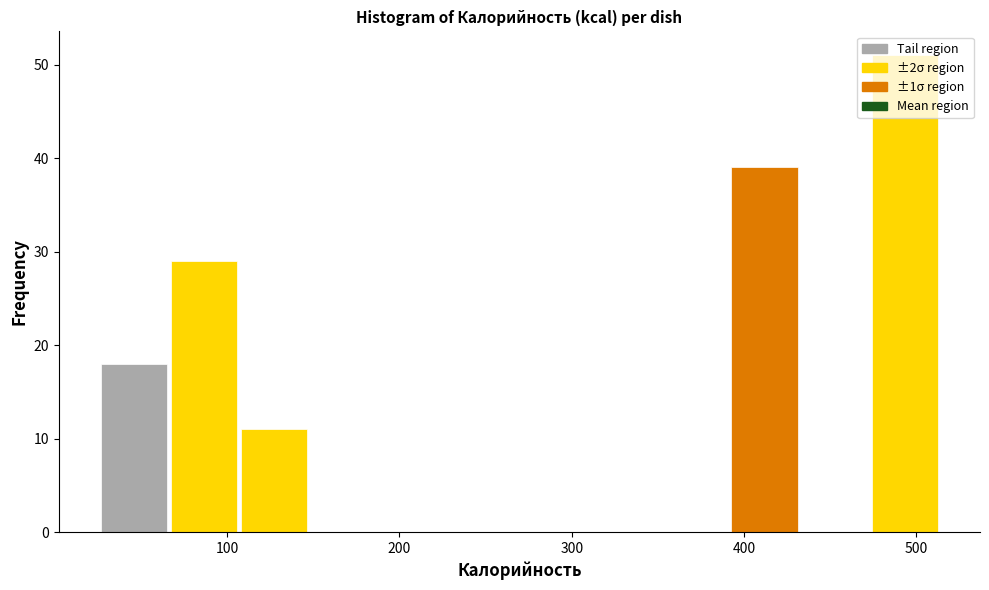

Reading left to right, transcribe this chart: for each bar, give the range it covers on the x-axis and its height. Neither the bar edges nor the heights are printed on the chart, so give them approximately, as read against the axes.

30 to 70: 18
70 to 110: 29
110 to 150: 11
150 to 190: 0
190 to 230: 0
230 to 270: 0
270 to 310: 0
310 to 350: 0
350 to 390: 0
390 to 430: 39
430 to 470: 0
470 to 510: 51